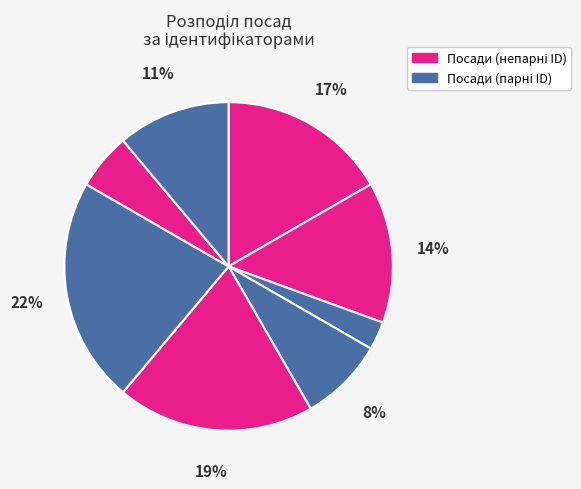

Is there a majority slice in this chart?

No